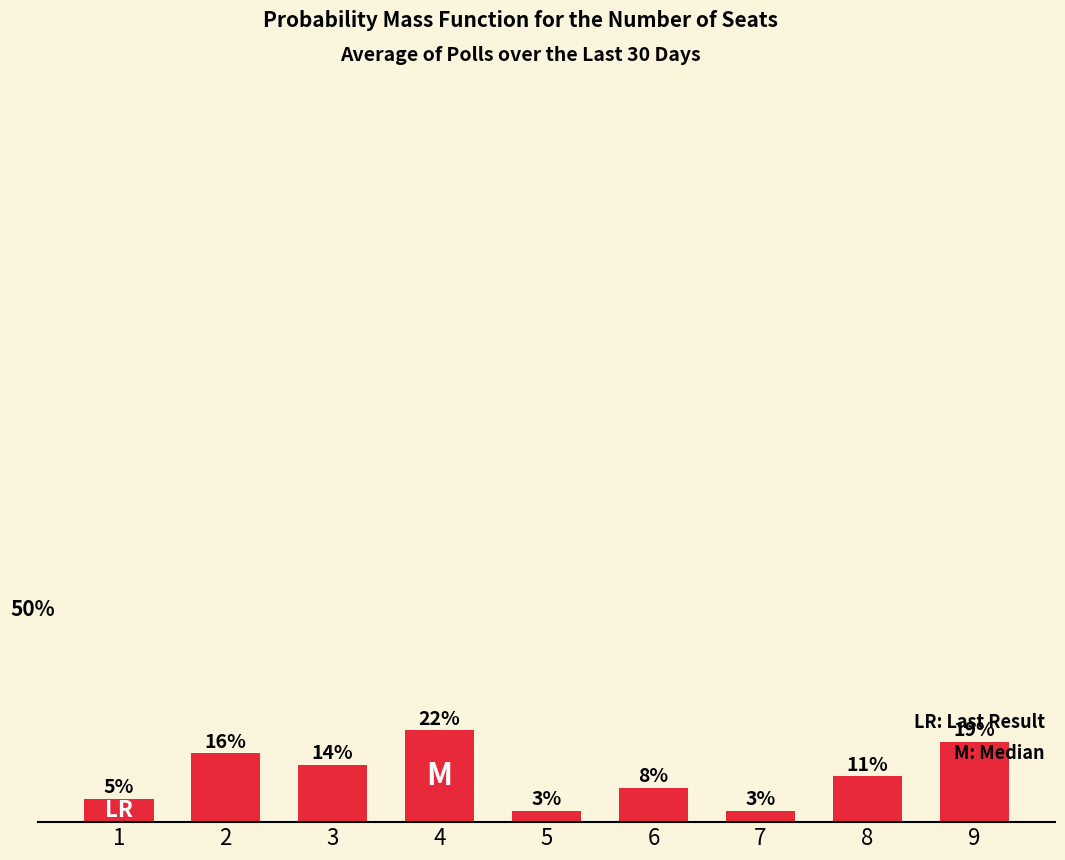

The value at 7 is 2.7. True or false?

True